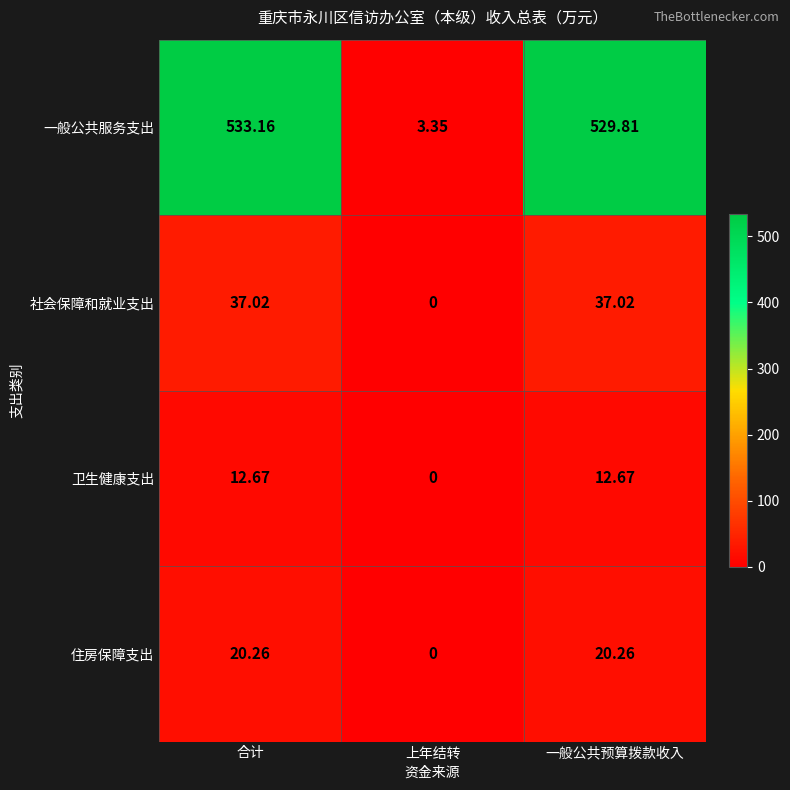

Between 合计 and 一般公共预算拨款收入, which series saw the biggest shift?

一般公共服务支出